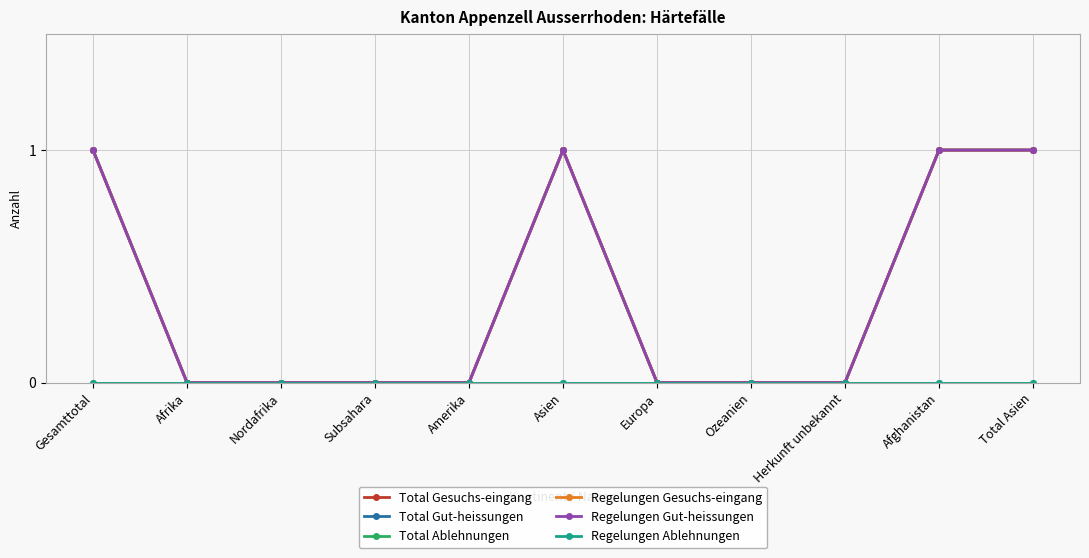

Reading right to left, transcribe all the data shown in this chart.

Total Gesuchs-eingang: Total Asien=1	Afghanistan=1	Herkunft unbekannt=0	Ozeanien=0	Europa=0	Asien=1	Amerika=0	Subsahara=0	Nordafrika=0	Afrika=0	Gesamttotal=1
Total Gut-heissungen: Total Asien=1	Afghanistan=1	Herkunft unbekannt=0	Ozeanien=0	Europa=0	Asien=1	Amerika=0	Subsahara=0	Nordafrika=0	Afrika=0	Gesamttotal=1
Total Ablehnungen: Total Asien=0	Afghanistan=0	Herkunft unbekannt=0	Ozeanien=0	Europa=0	Asien=0	Amerika=0	Subsahara=0	Nordafrika=0	Afrika=0	Gesamttotal=0
Regelungen Gesuchs-eingang: Total Asien=1	Afghanistan=1	Herkunft unbekannt=0	Ozeanien=0	Europa=0	Asien=1	Amerika=0	Subsahara=0	Nordafrika=0	Afrika=0	Gesamttotal=1
Regelungen Gut-heissungen: Total Asien=1	Afghanistan=1	Herkunft unbekannt=0	Ozeanien=0	Europa=0	Asien=1	Amerika=0	Subsahara=0	Nordafrika=0	Afrika=0	Gesamttotal=1
Regelungen Ablehnungen: Total Asien=0	Afghanistan=0	Herkunft unbekannt=0	Ozeanien=0	Europa=0	Asien=0	Amerika=0	Subsahara=0	Nordafrika=0	Afrika=0	Gesamttotal=0